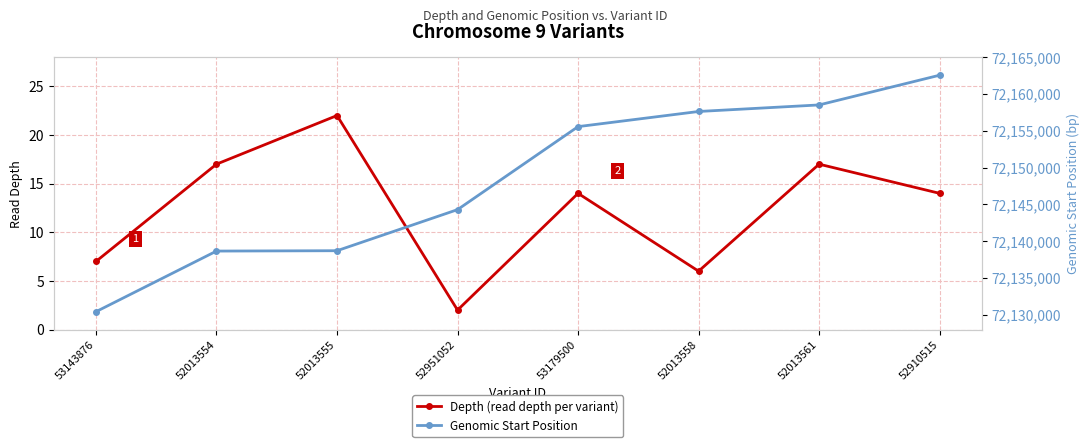

Reading left to right, extract all data points from this chart.

Depth (read depth per variant): 53143876=7	52013554=17	52013555=22	52951052=2	53179500=14	52013558=6	52013561=17	52910515=14
Genomic Start Position: 53143876=72130424	52013554=72138660	52013555=72138708	52951052=72144288	53179500=72155564	52013558=72157621	52013561=72158511	52910515=72162550